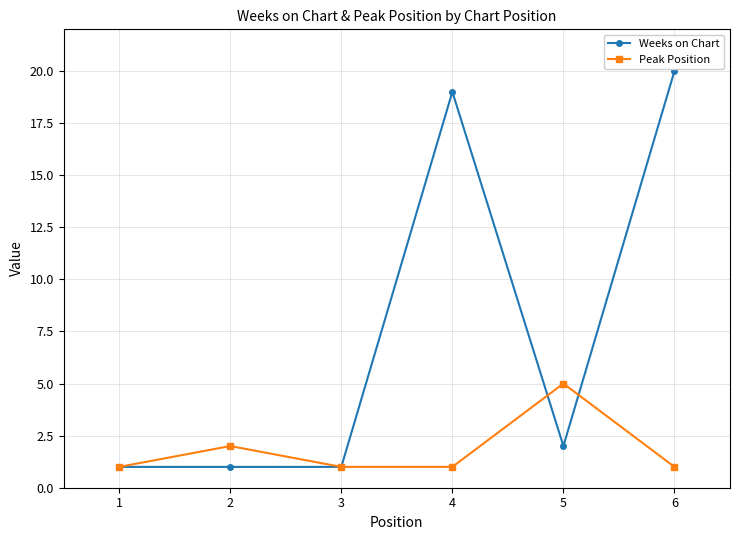

Reading left to right, list all the values displayed in this chart.

Weeks on Chart: 1=1	2=1	3=1	4=19	5=2	6=20
Peak Position: 1=1	2=2	3=1	4=1	5=5	6=1